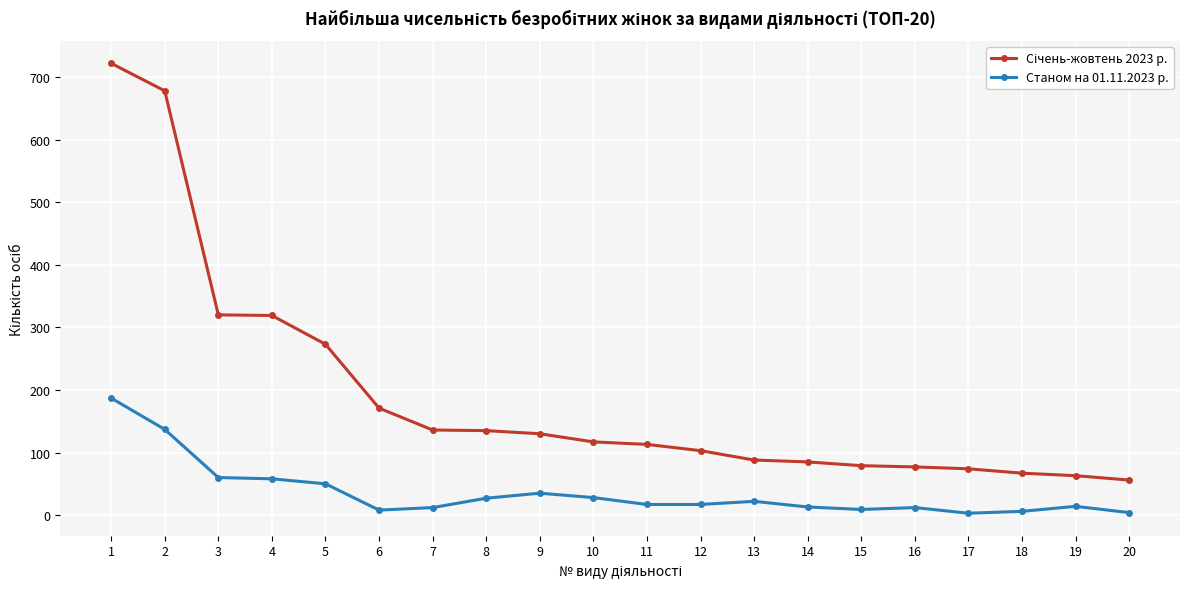

What is the maximum value shown in the chart?

722